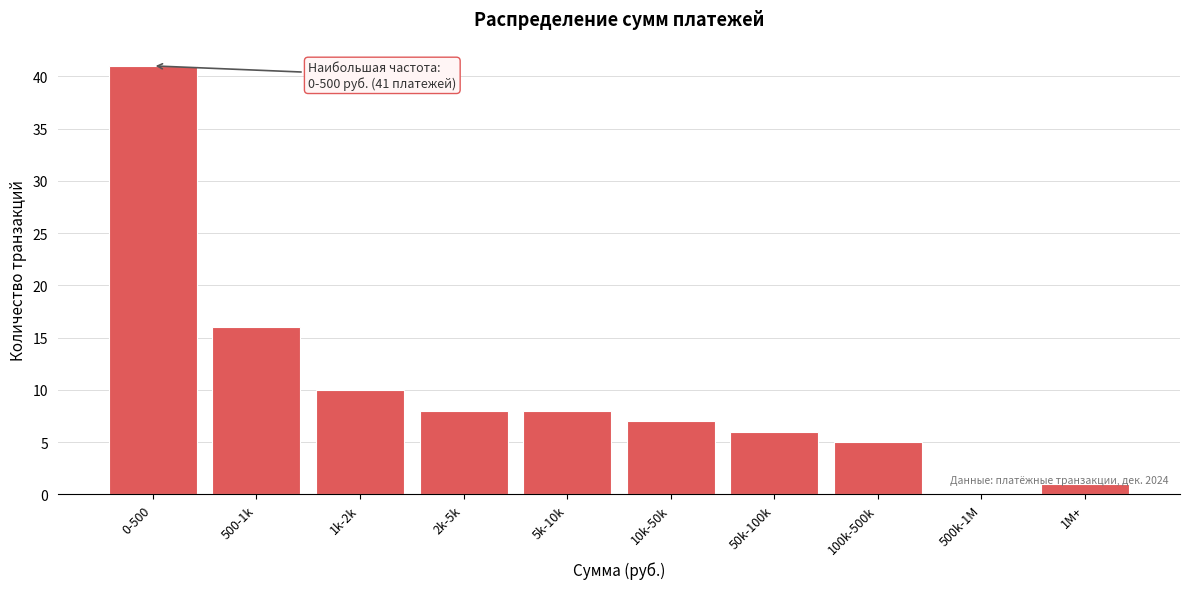

What is the sum of all values?

102